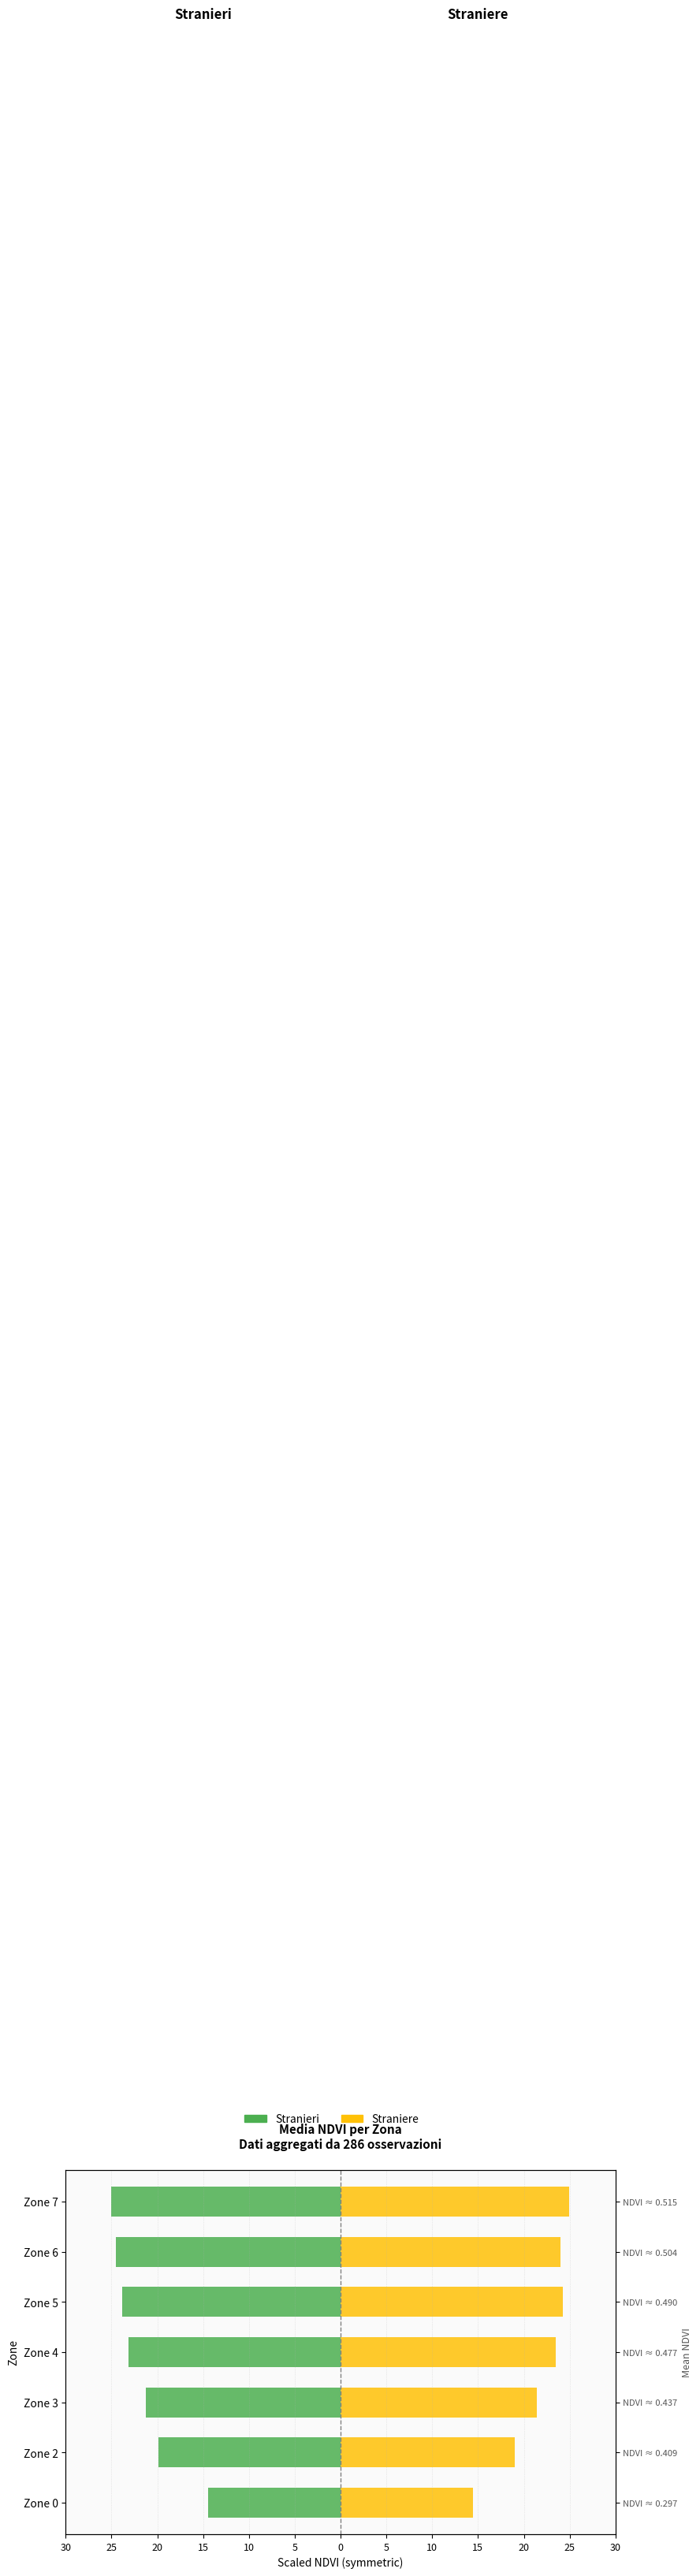

Which series has the largest range (max minus min)?

Stranieri (Male)